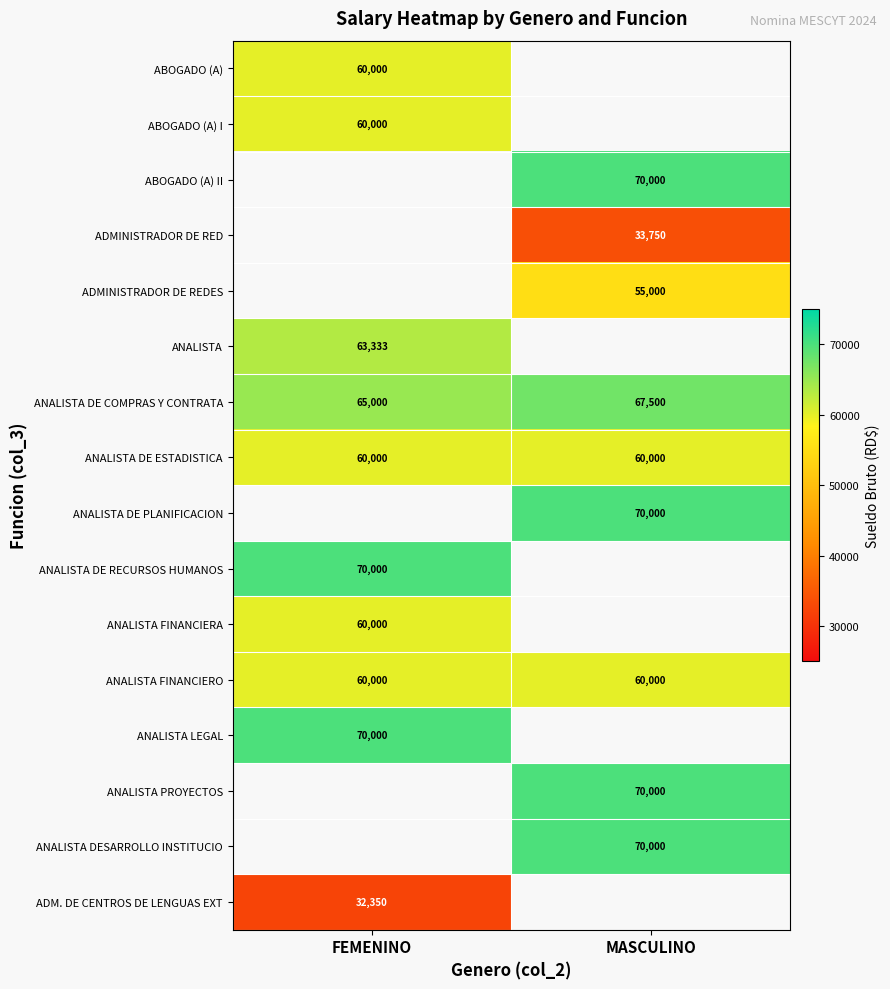

List the labels in order of ANALISTA DE COMPRAS Y CONTRATA value, largest first.

MASCULINO, FEMENINO